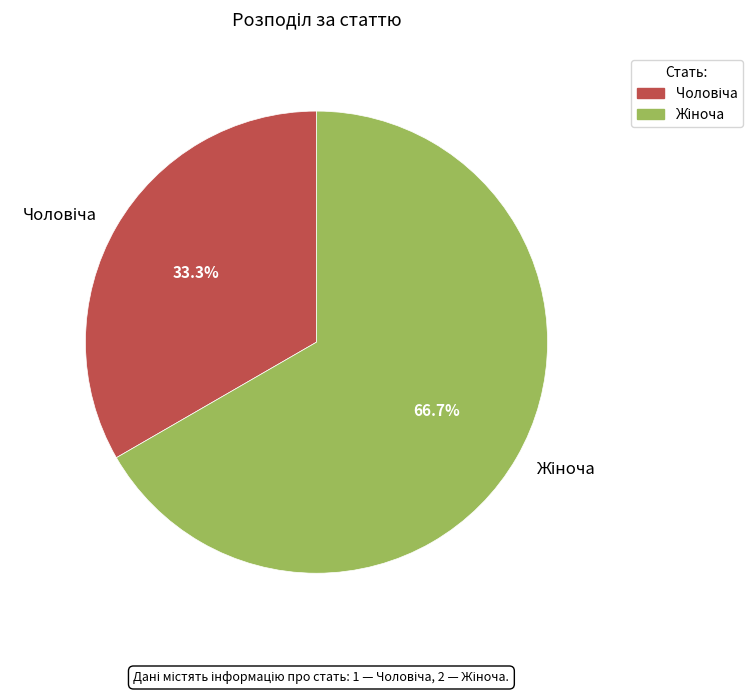

Is there a majority slice in this chart?

Yes